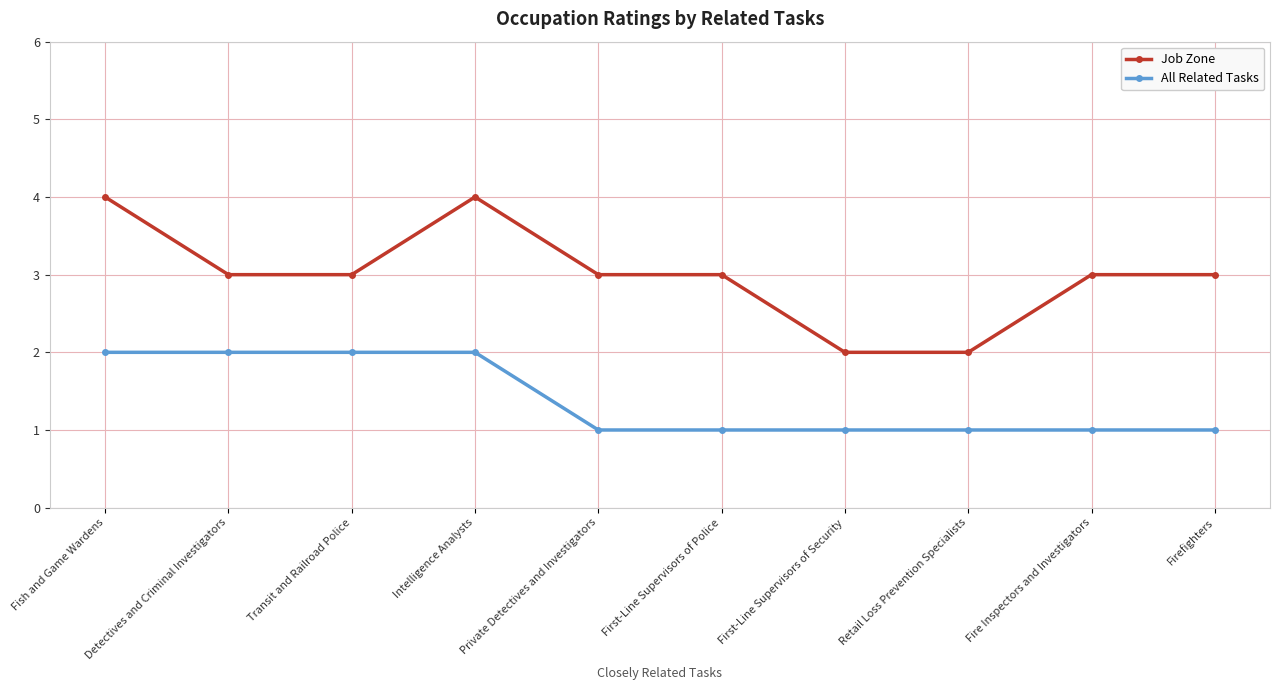

How many categories are shown in the chart?

10